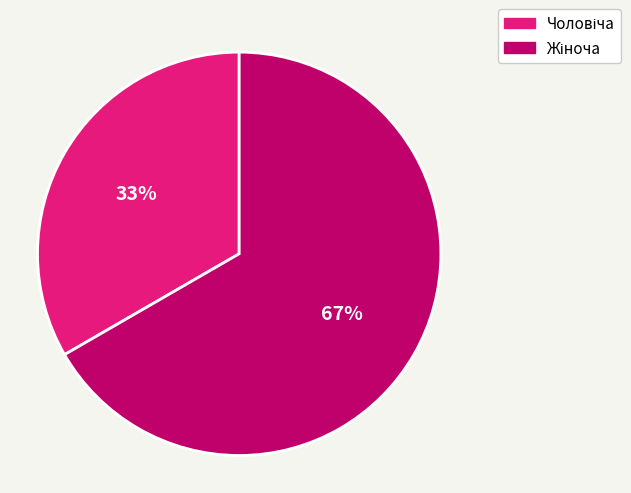

Does any single category account for the majority?

Yes